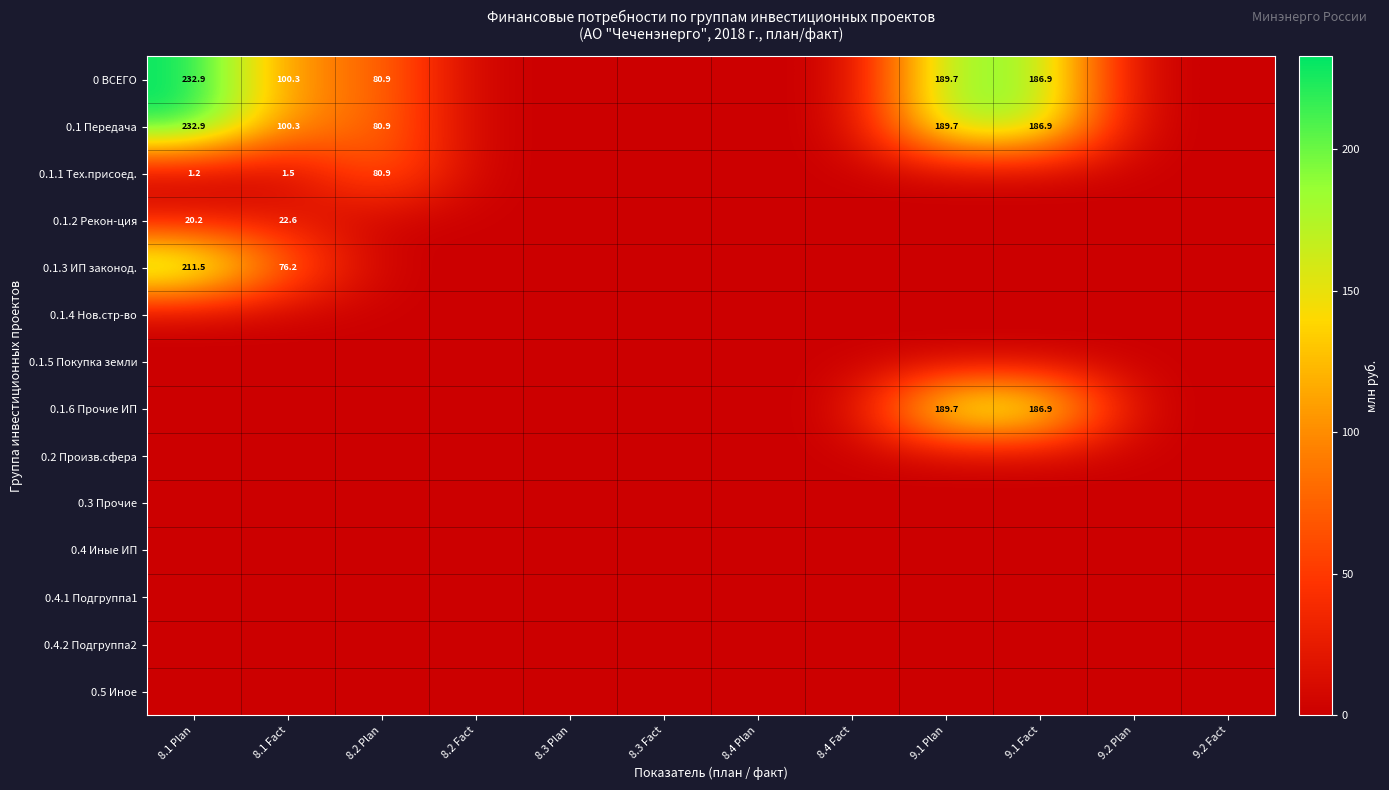

Is it true that 0.1.6 Прочие ИП equals 256.9 at 9.1 Fact?

False